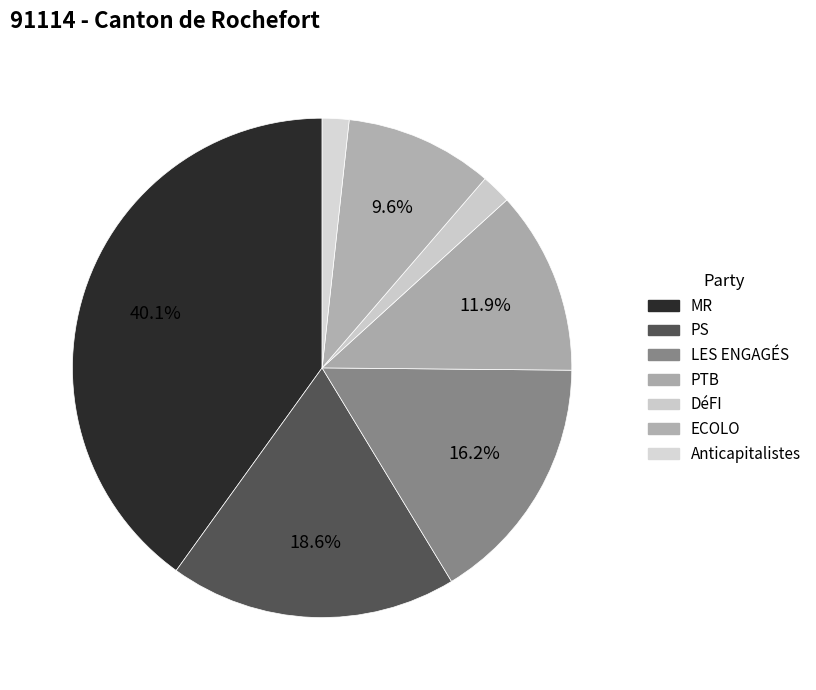

Does Anticapitalistes represent more than half of the total?

No